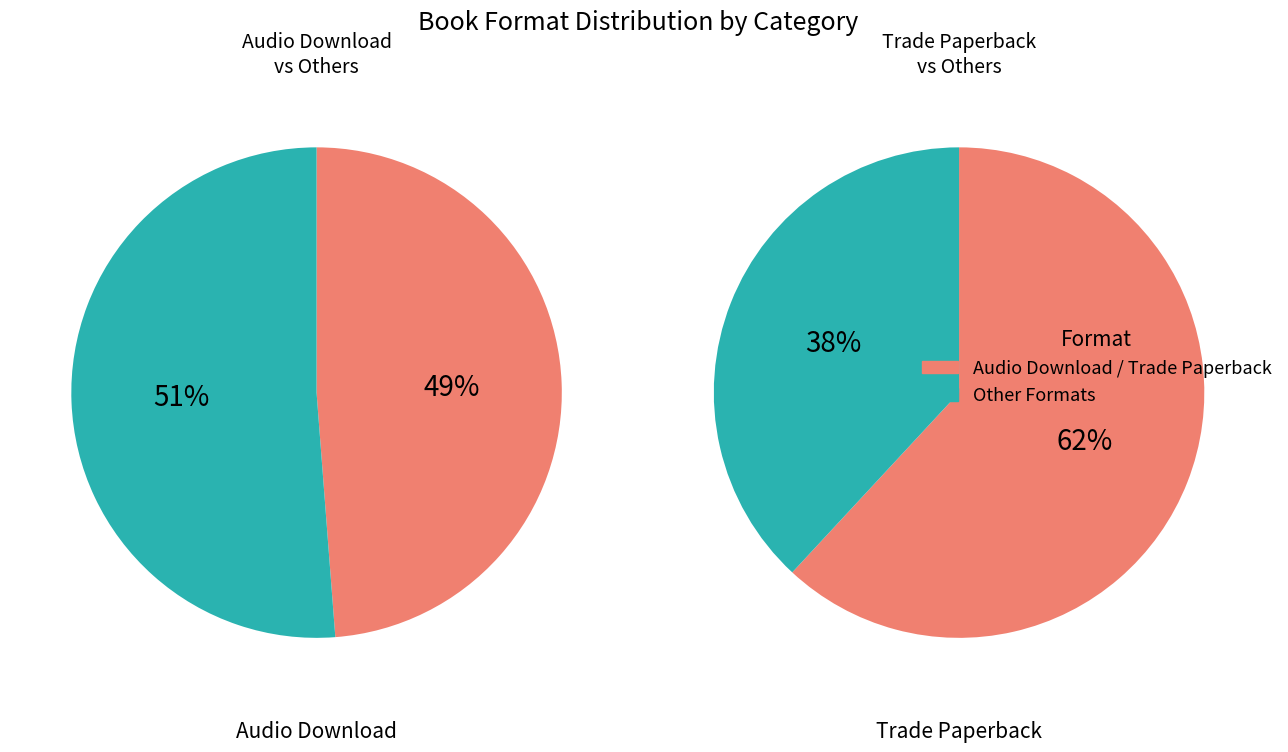

The Hardcover slice represents 17% of the pie. True or false?

False